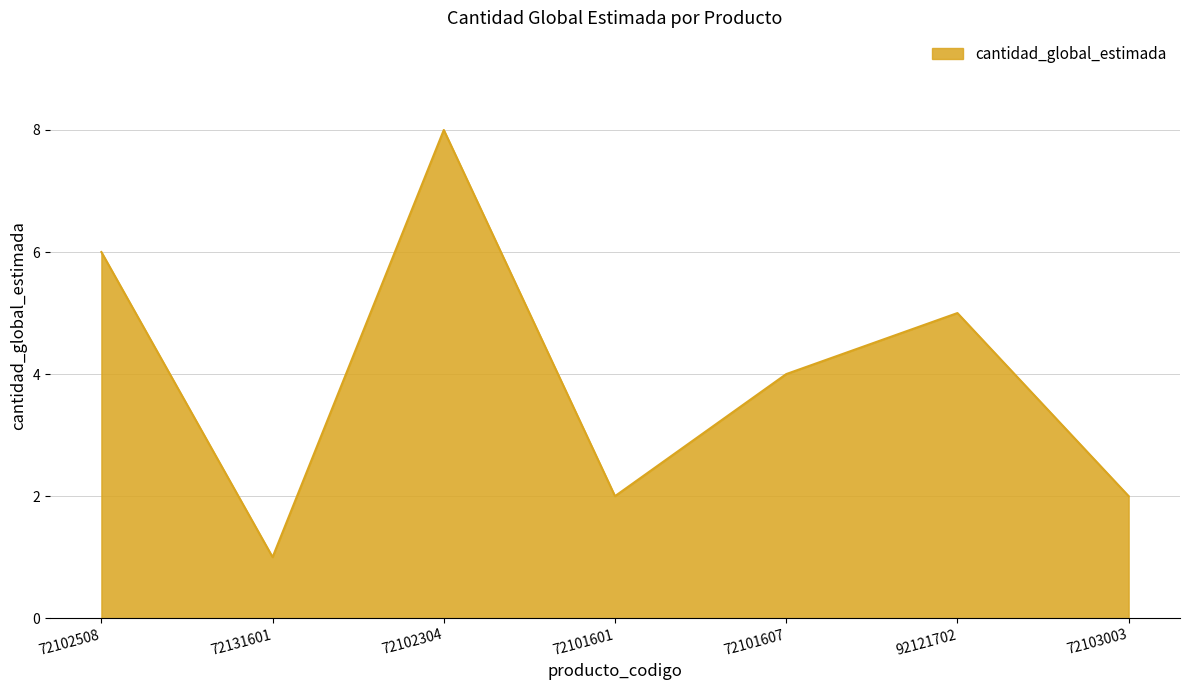

What is the change in value from 72131601 to 72101601?

+1